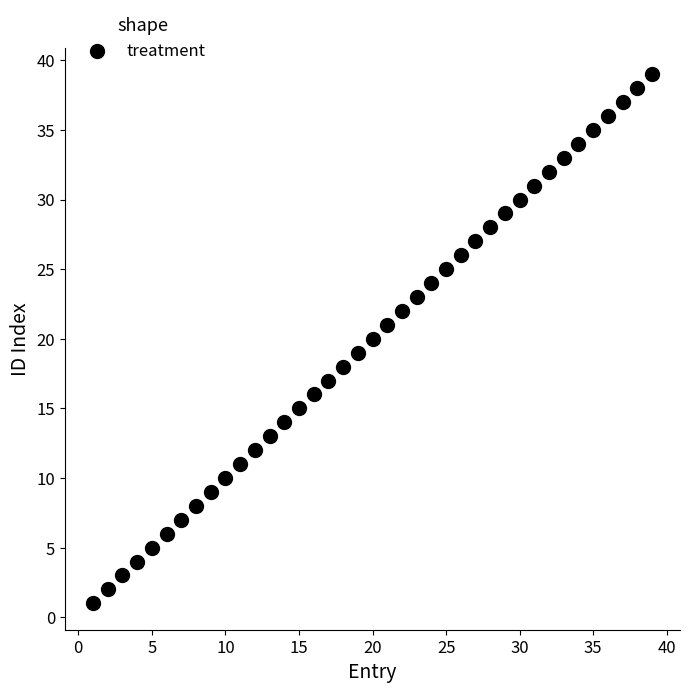

What is the range of X values (max minus min)?

38